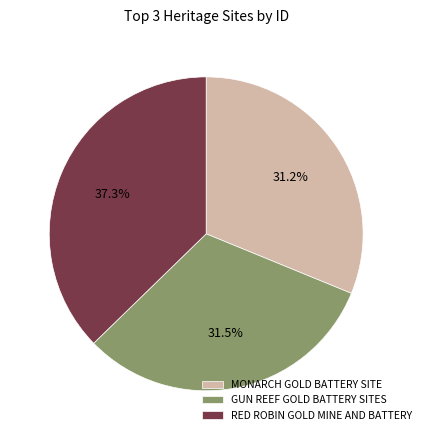

What is the ratio of the value at MONARCH GOLD BATTERY SITE to the value at GUN REEF GOLD BATTERY SITES?

1.0